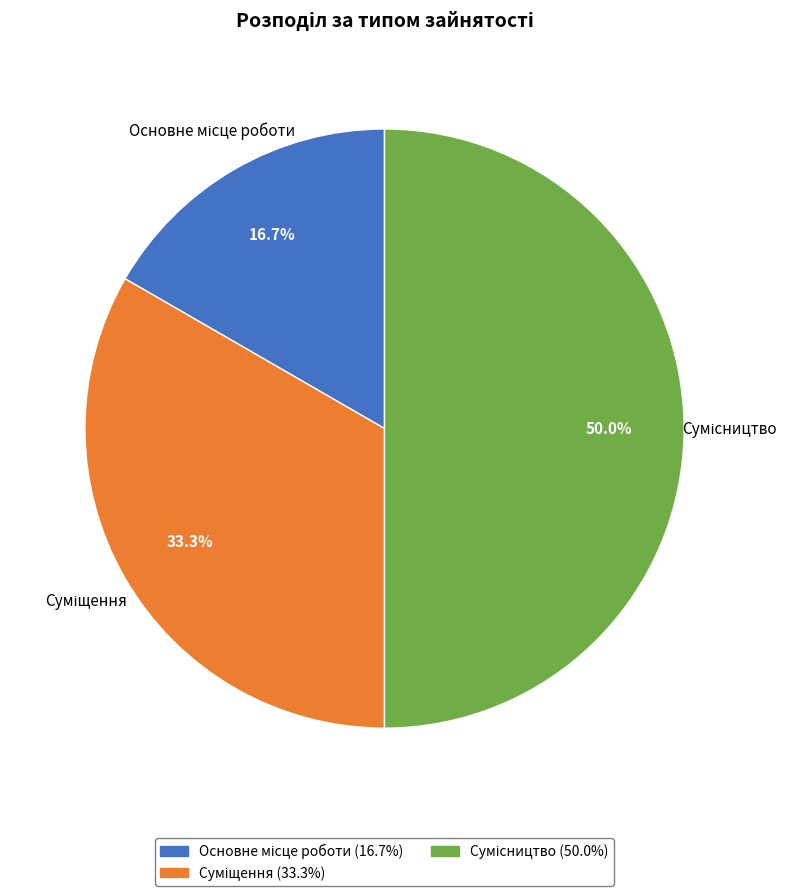

Is it true that Суміщення is 33% of the pie?

True